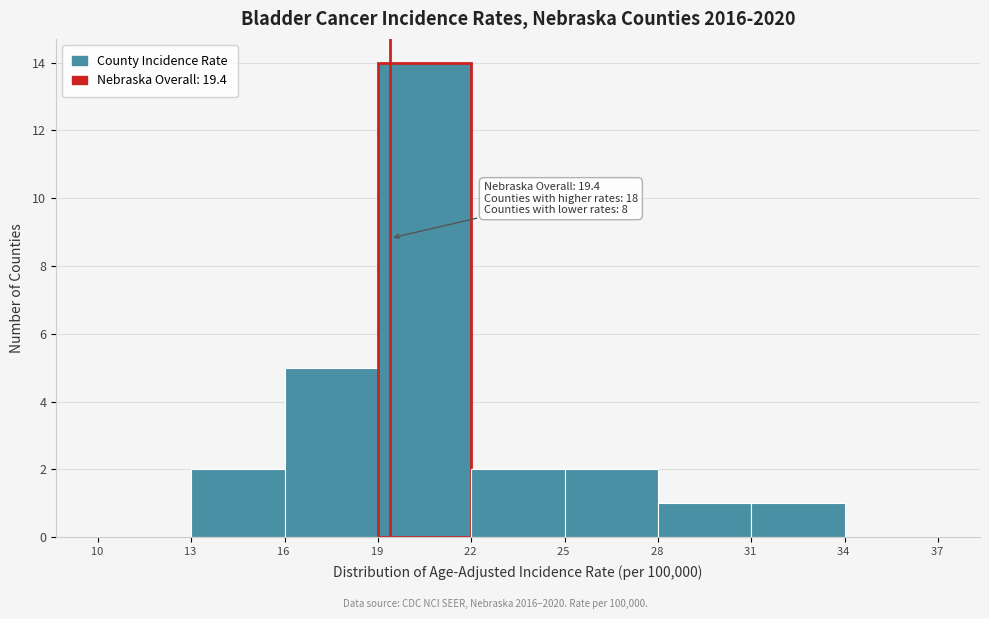

Over which range of the x-axis is the bar tallest?

19 to 22